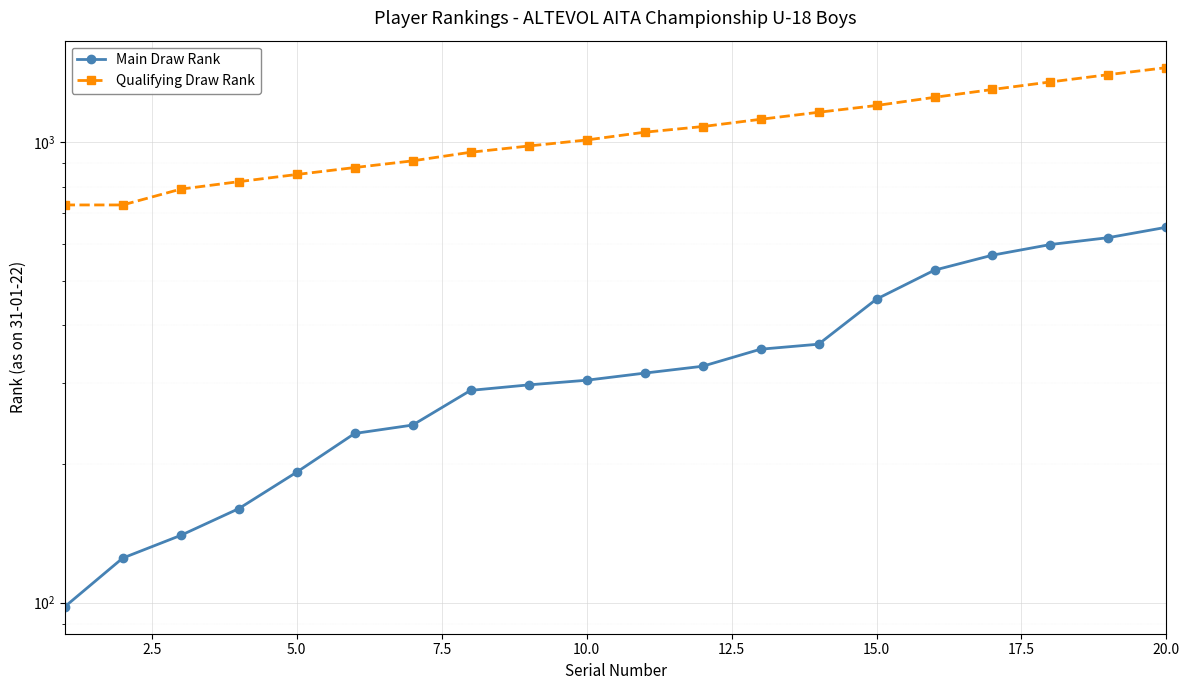

What is the minimum value for Main Draw Rank?

98